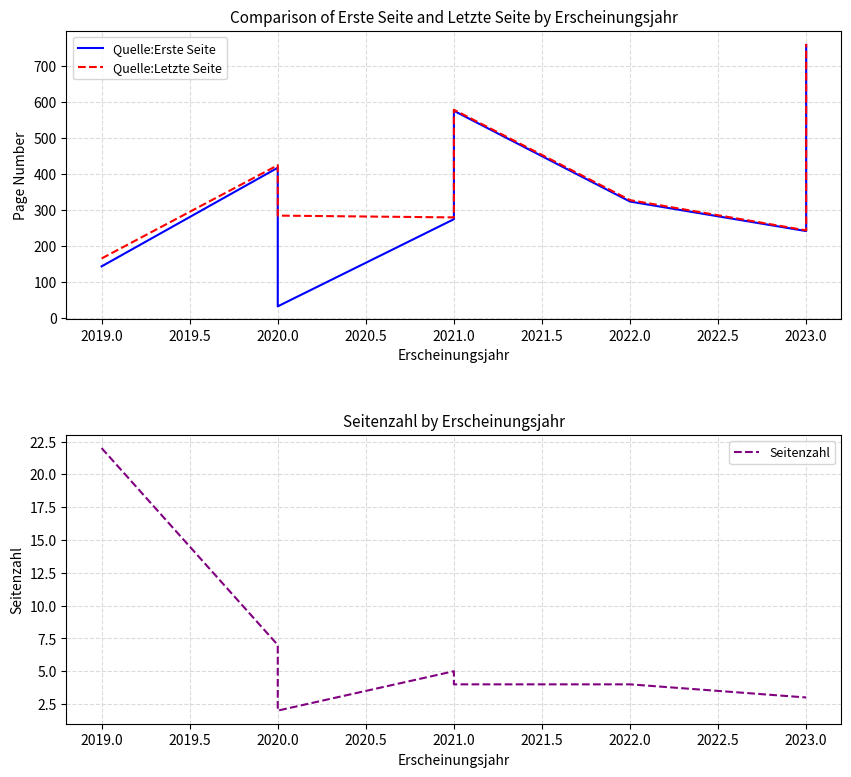

Reading right to left, what are all the values shown in this chart?

Quelle:Erste Seite: 758	241	323	575	274	32	282	417	143
Quelle:Letzte Seite: 761	243	327	578	279	284	284	424	165
Seitenzahl: 3	3	4	4	5	2	2	7	22